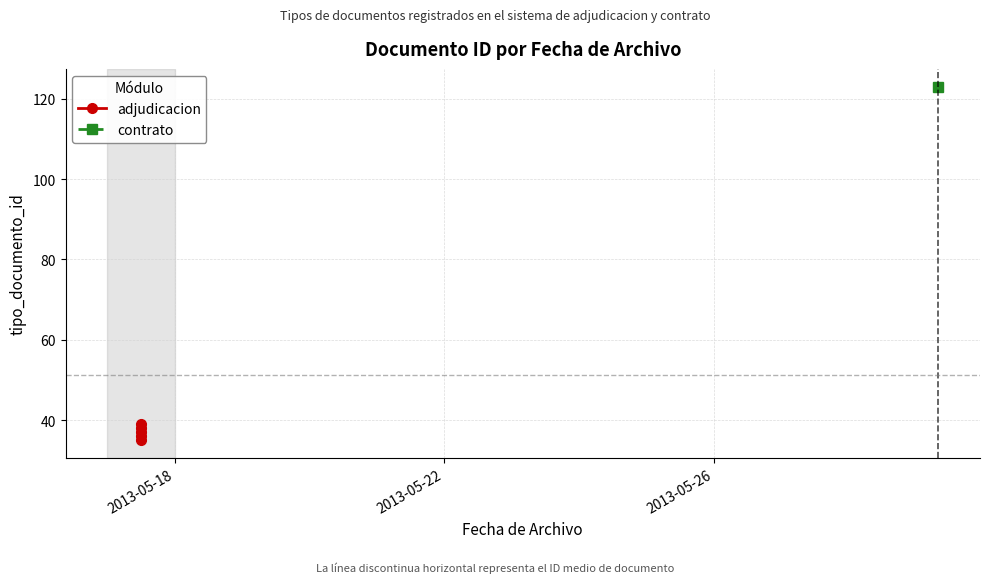

Which label corresponds to the smallest value in the chart?

2013-05-18